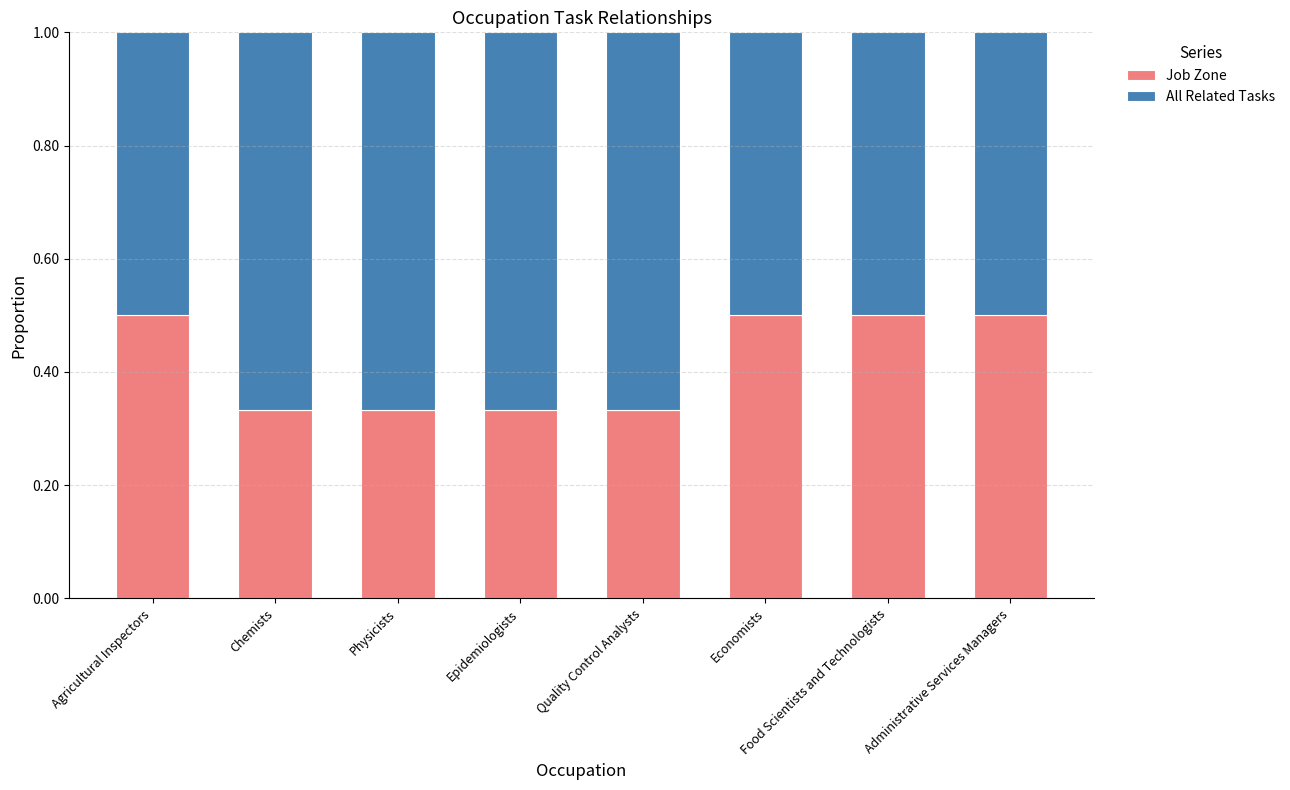

What value does the Job Zone series have at Agricultural Inspectors?

0.5